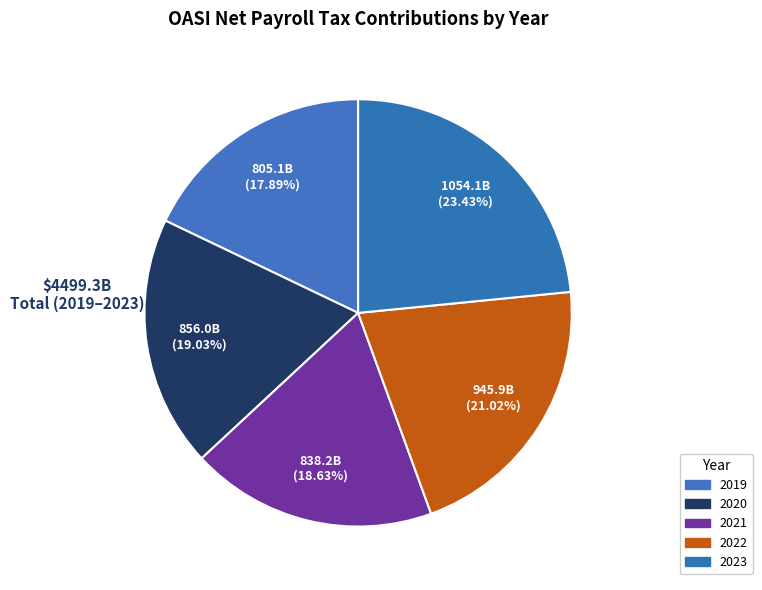

Which category has the smallest portion of the pie?

2019